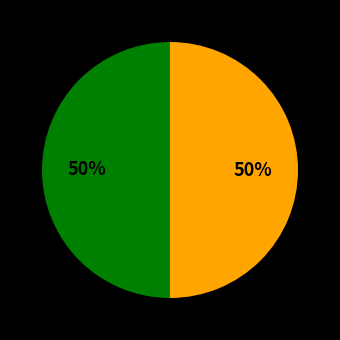

To the nearest percent, what is the average slice percentage?

50%